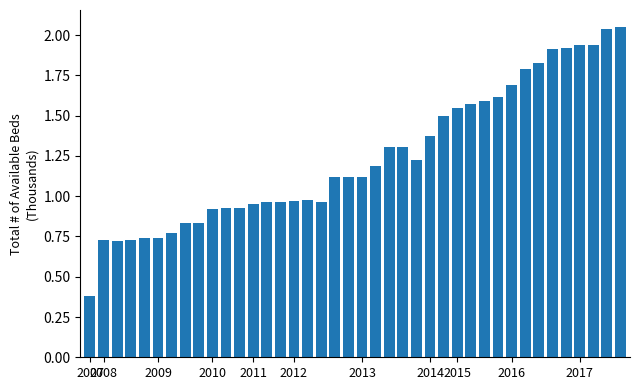

What is the minimum value shown in the chart?

0.4